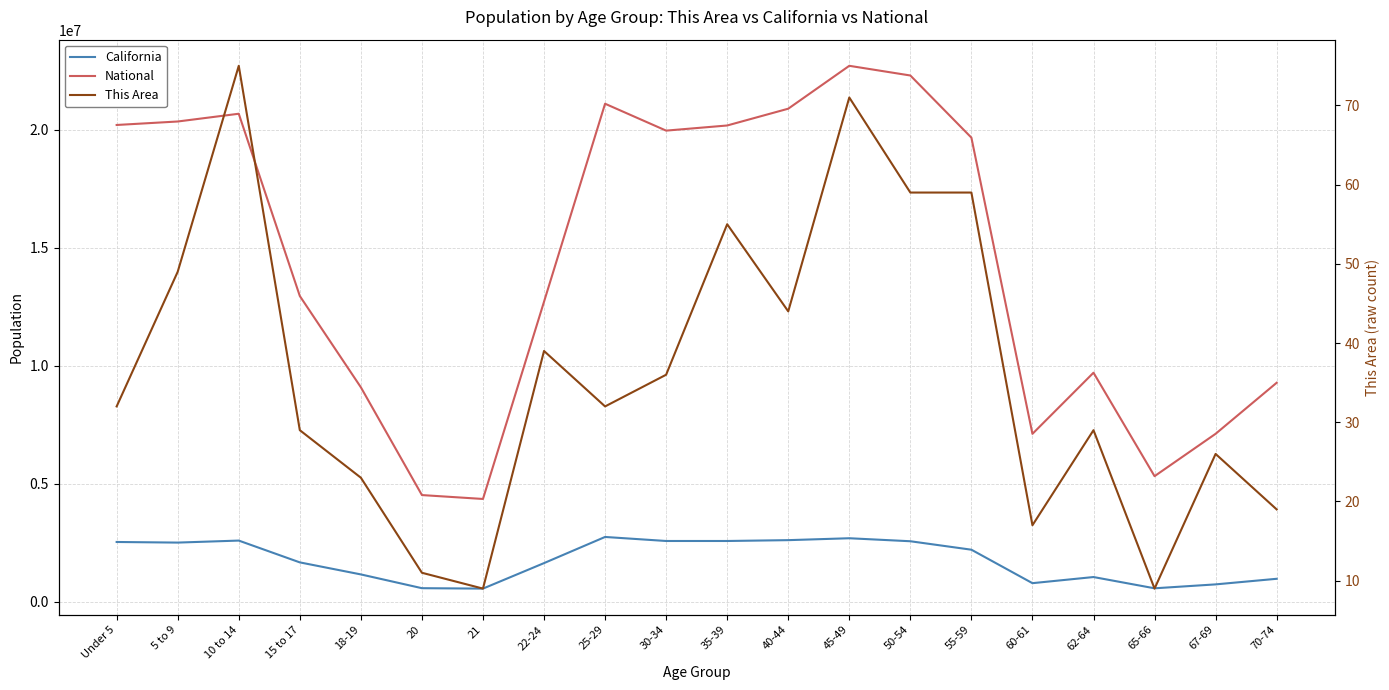

Where is the first local minimum for California?

5 to 9